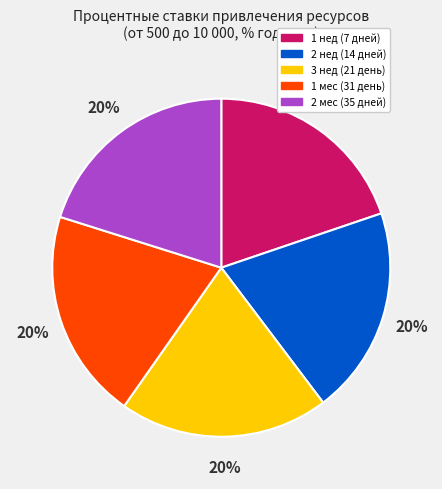

Is the sum of 3 нед and 1 мес greater than half?

No